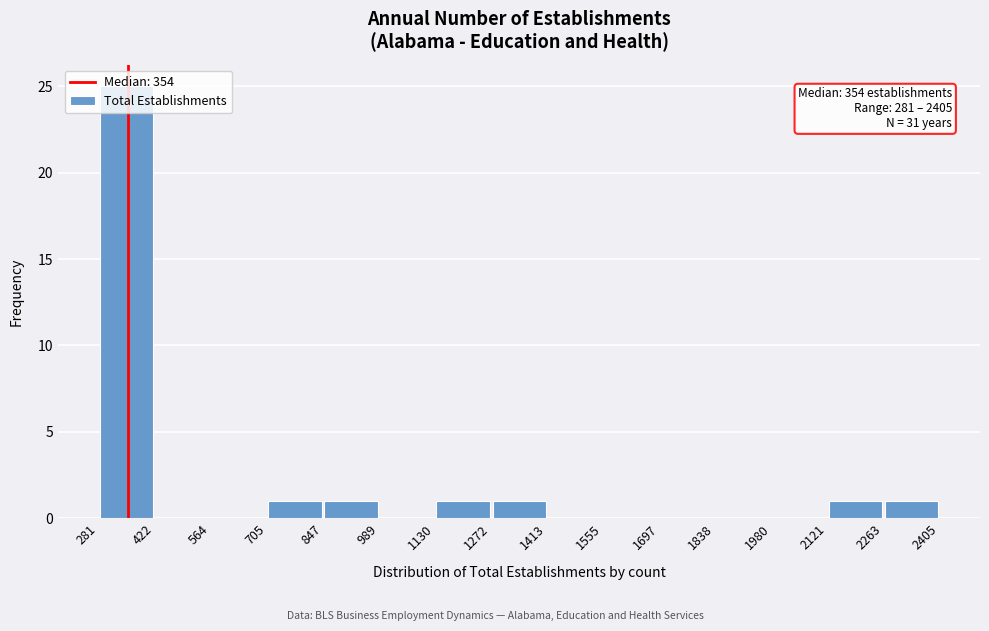

Which range on the x-axis has the tallest bar?

281 to 422